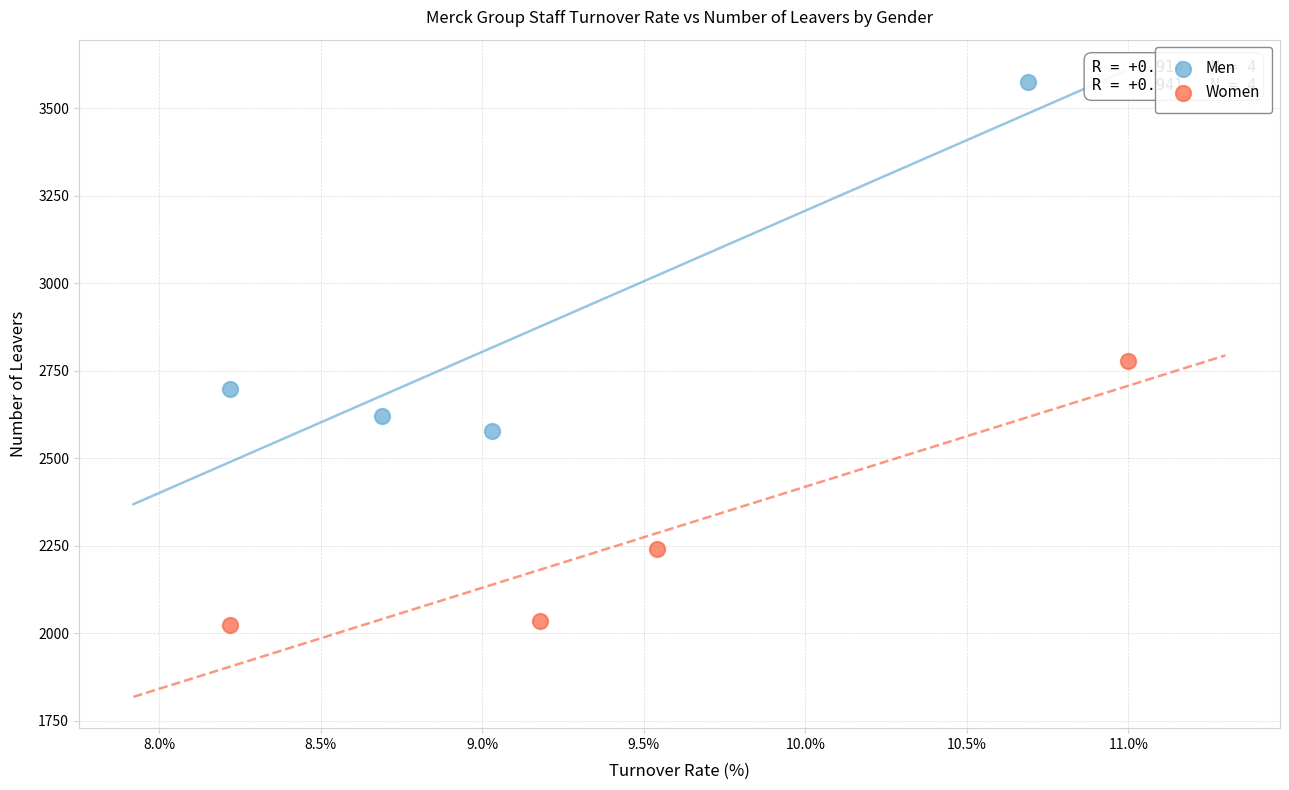

Which series reaches the maximum Y coordinate?

Men